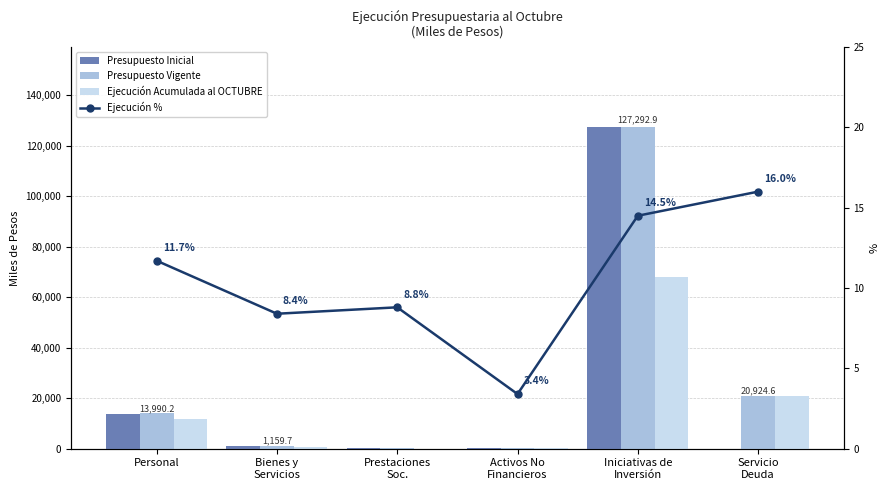

List the series in order of their peak value, highest first.

Presupuesto Inicial, Presupuesto Vigente, Ejecución Acumulada al OCTUBRE, Ejecución %